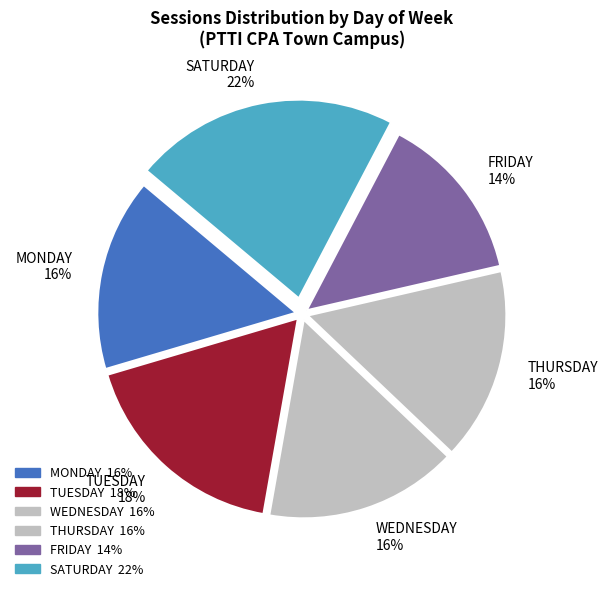

The THURSDAY slice represents 29% of the pie. True or false?

False